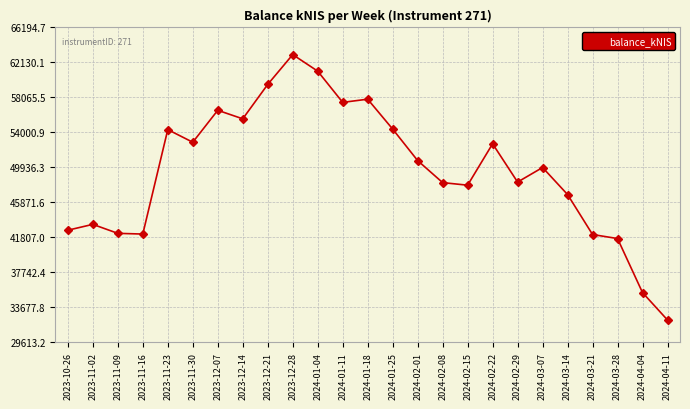

True or false: the data shows 87838.5 at 2023-11-23.

False